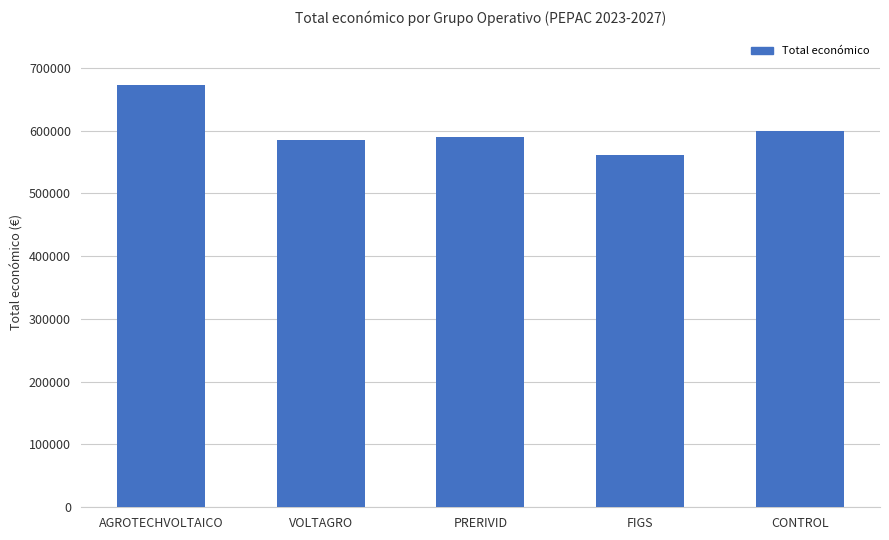

What is the label of the 5th bar from the left?

CONTROL